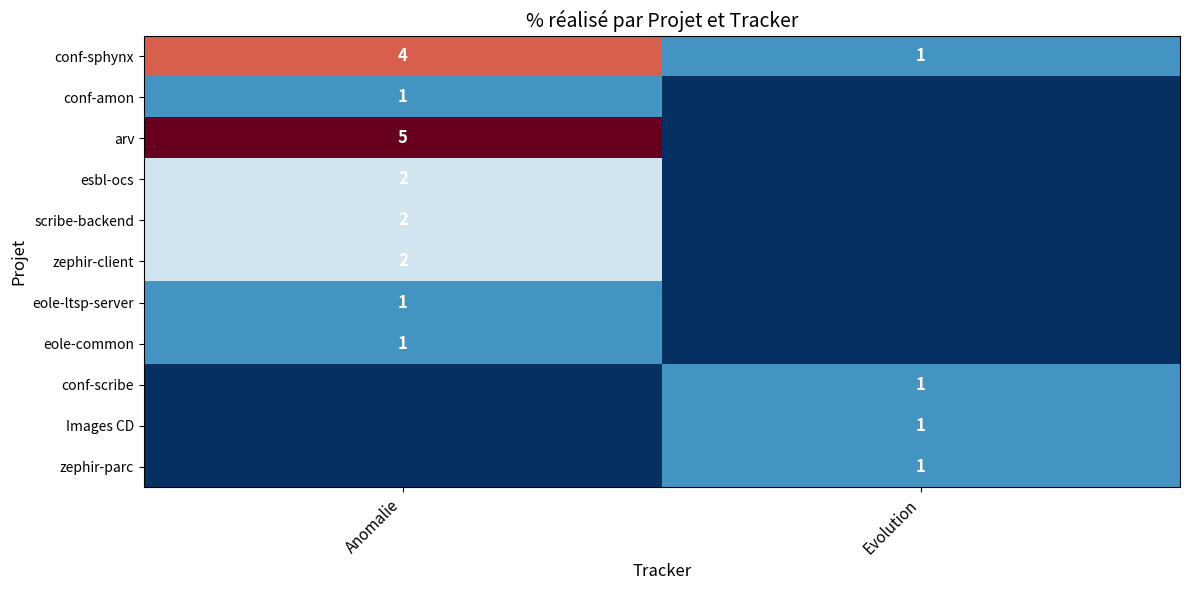

Between Evolution and Anomalie, which is larger?

Anomalie